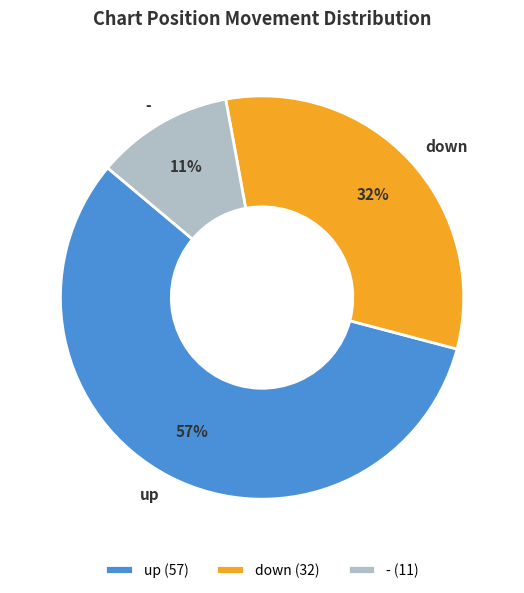

To the nearest percent, what percentage of the pie is up?

57%